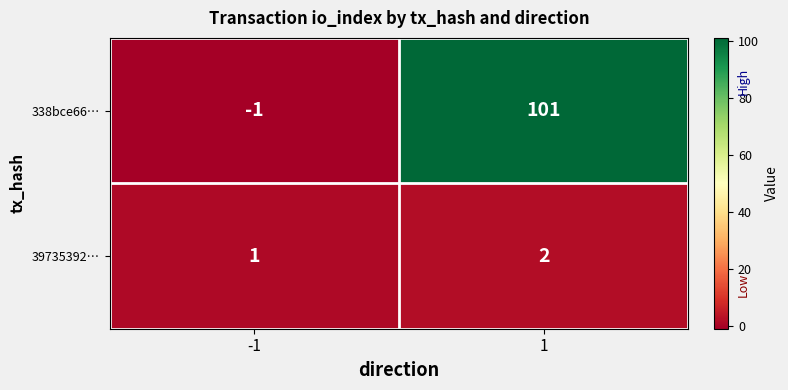

What is the maximum value shown in the chart?

101